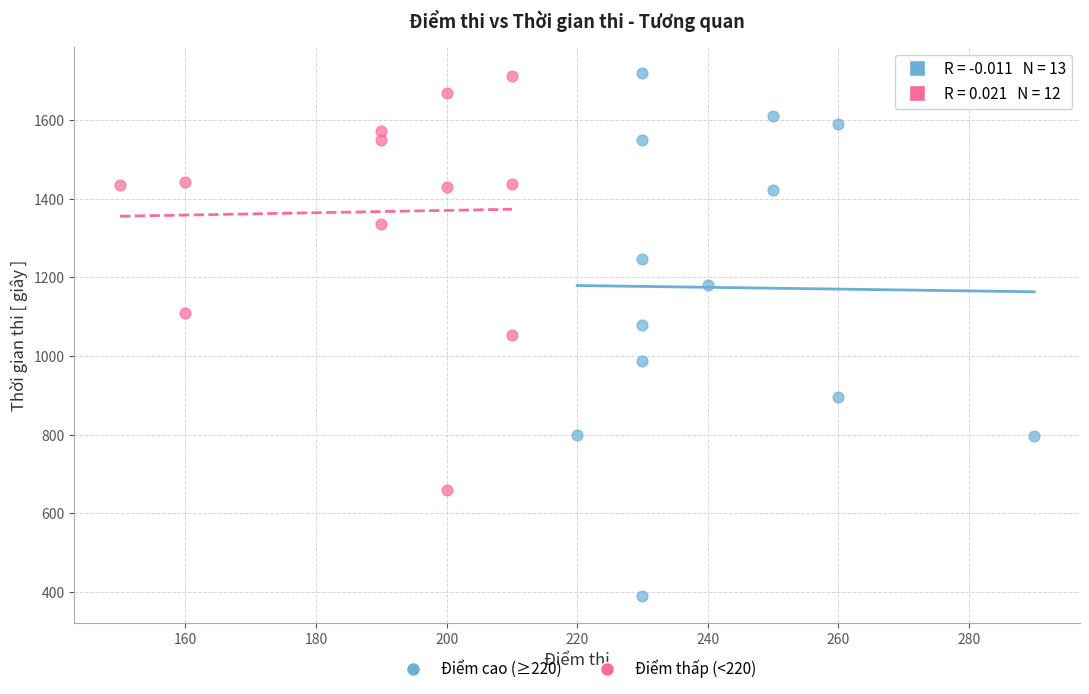

Which series has the widest spread of Y values?

Điểm cao (≥220)